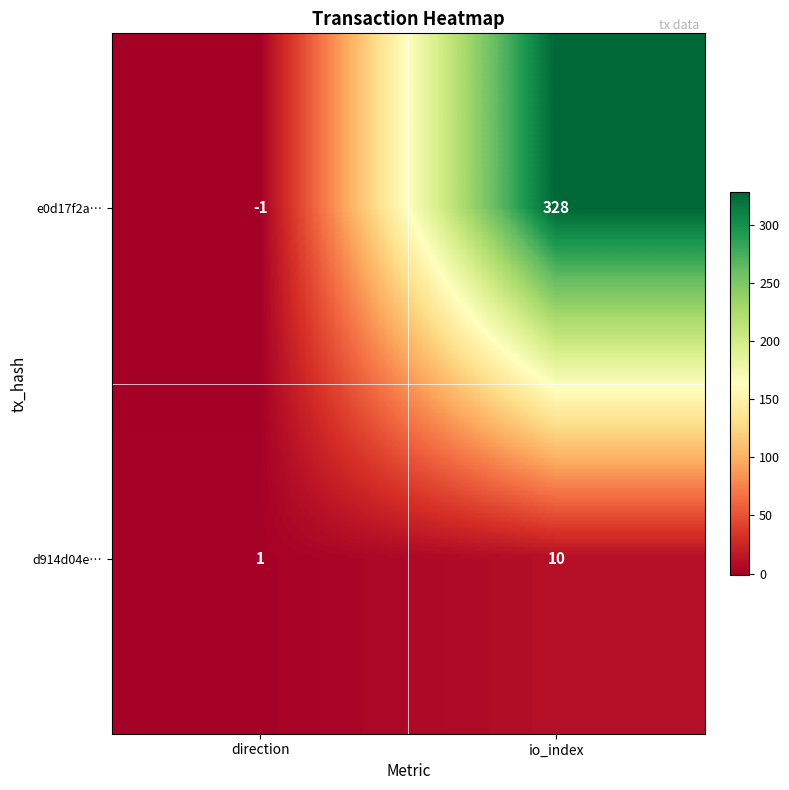

True or false: e0d17f2a… has a value of 88 at io_index.

False